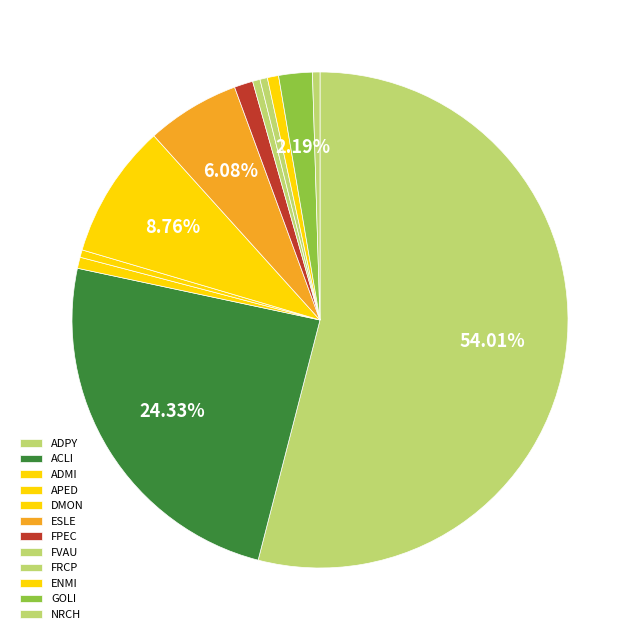

The FPEC slice represents 1% of the pie. True or false?

True